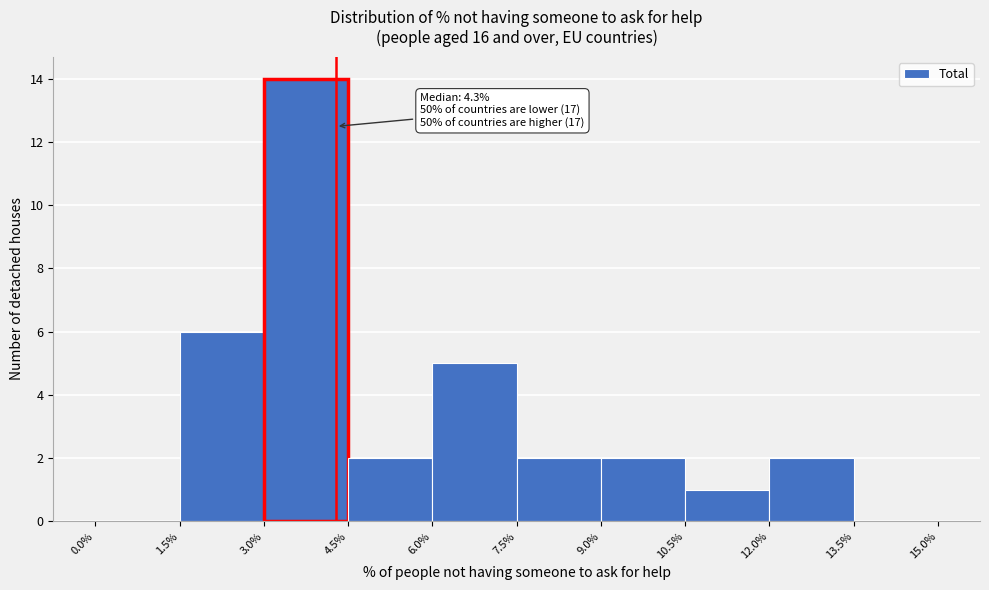

Over which range of the x-axis is the bar tallest?

3.0% to 4.5%